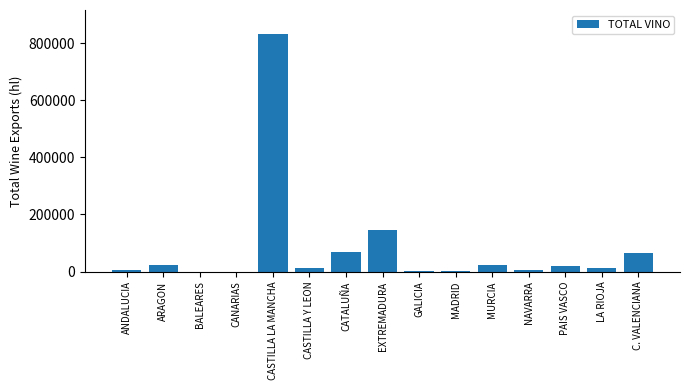

Where is the data nearest to the value 416170?

EXTREMADURA